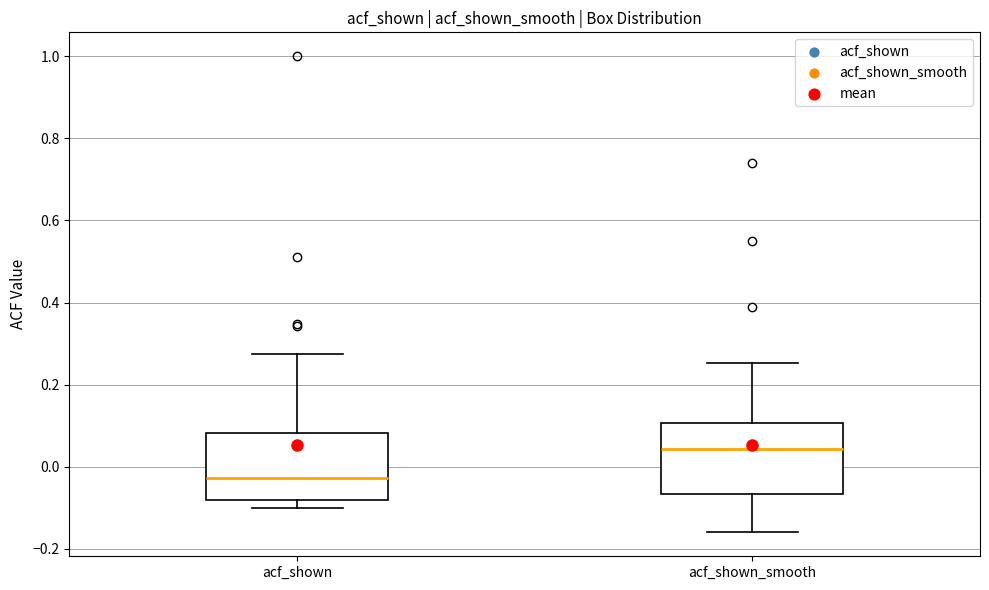

Reading left to right, read every box against the y-axis: the position of its median line, the range the box covers, and the ends of its whiskers. The values are not printed on the chart, so give them approximately, as read against the axis.

acf_shown: median -0.02, box -0.08 to 0.08, whiskers -0.10 to 0.28
acf_shown_smooth: median 0.04, box -0.06 to 0.10, whiskers -0.16 to 0.26